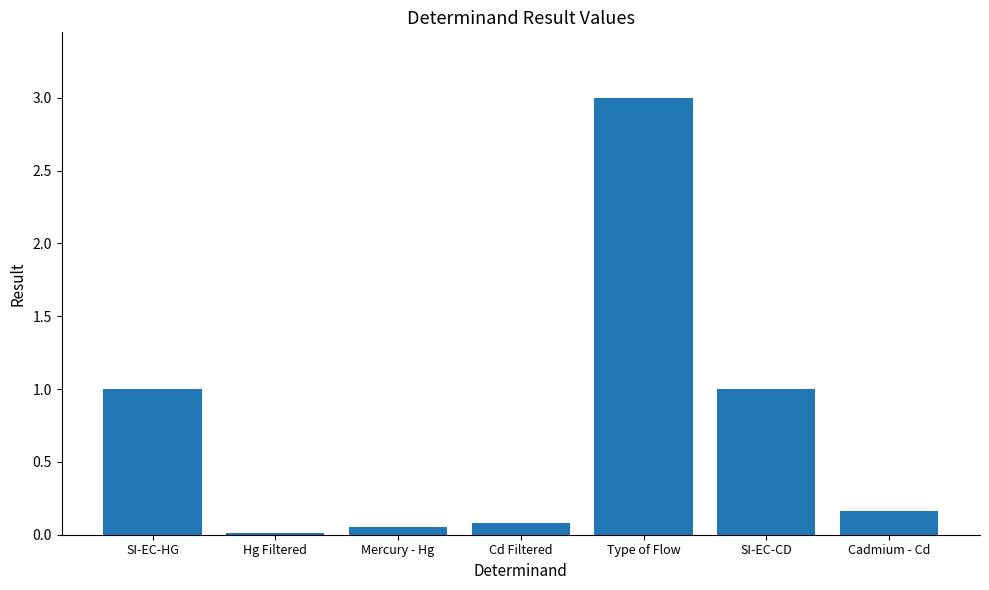

What value does the data have at Type of Flow?

3.0